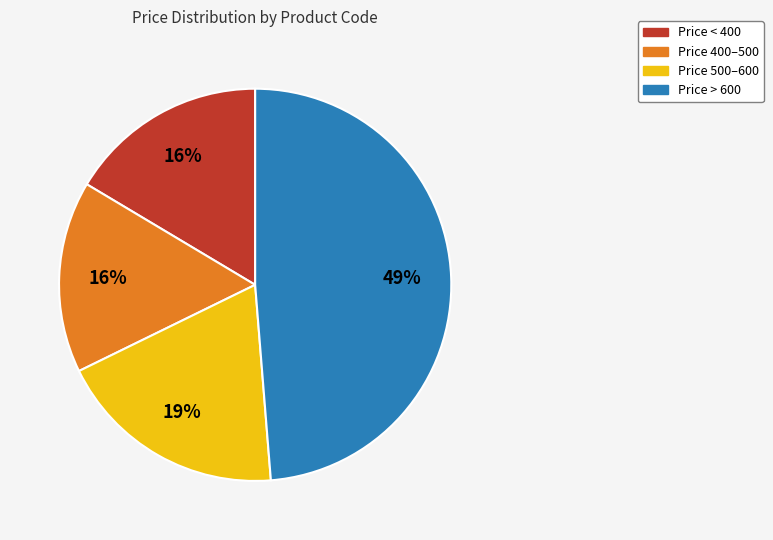

To the nearest percent, what is the difference between the largest and smallest slice percentages?

33%